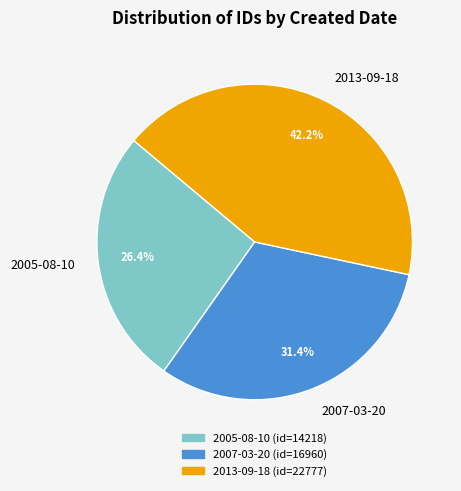

Is there any slice that represents more than half of the pie?

No